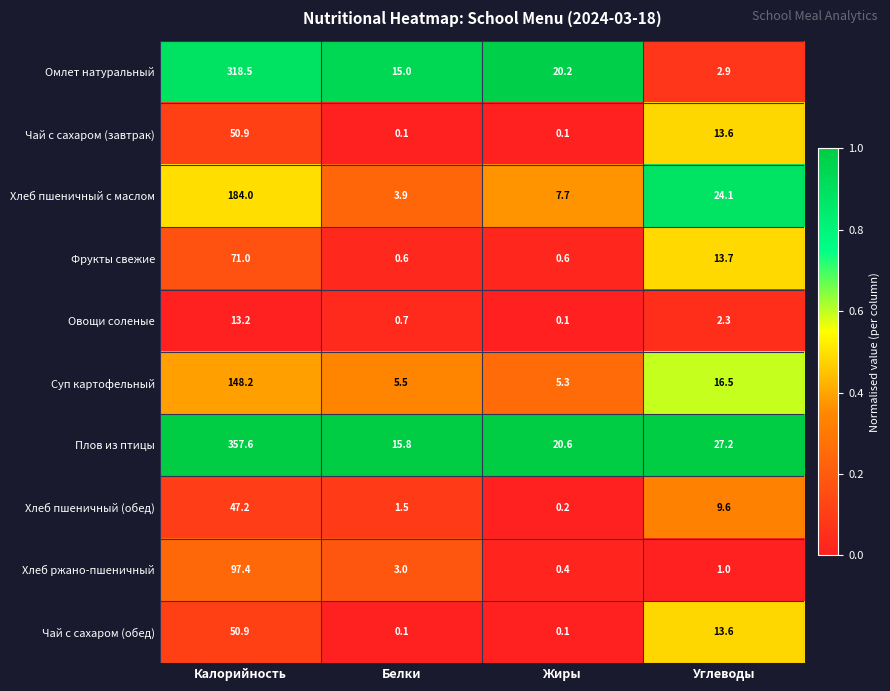

The value of Хлеб пшеничный с маслом at Жиры is 11.9. True or false?

False